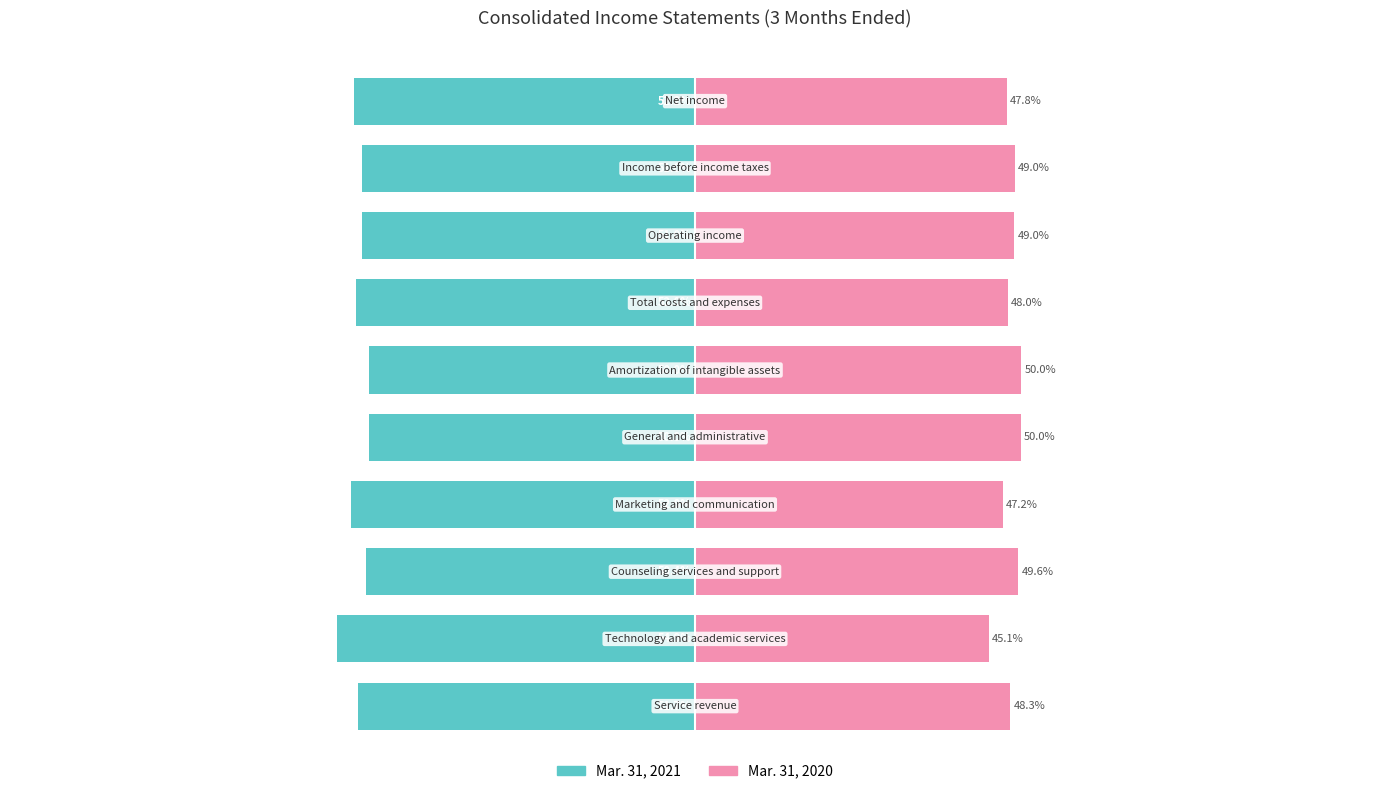

Reading left to right, extract all data points from this chart.

Mar. 31, 2021: 0=-51.7	1=-54.9	2=-50.4	3=-52.8	4=-50.0	5=-50.0	6=-52.0	7=-51.0	8=-51.0	9=-52.2
Mar. 31, 2020: 0=48.3	1=45.1	2=49.6	3=47.2	4=50.0	5=50.0	6=48.0	7=49.0	8=49.0	9=47.8